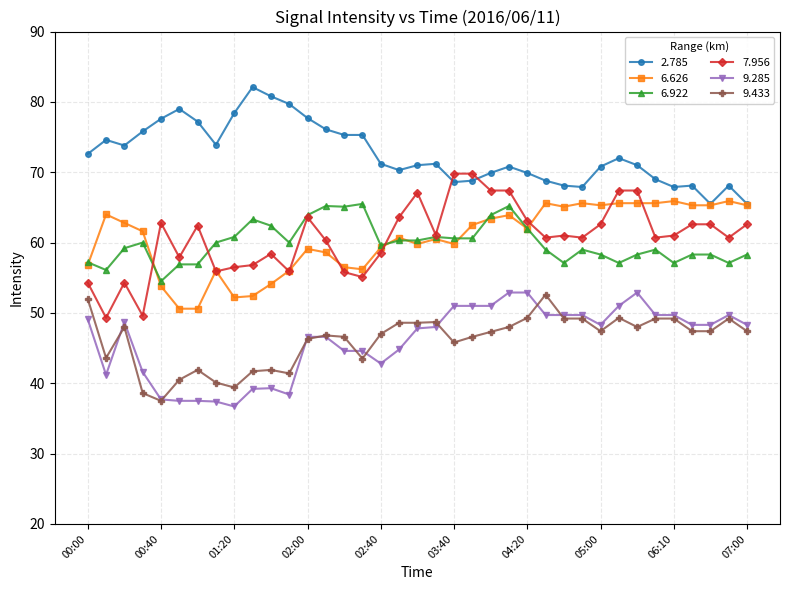

At how many categories does at least one series exceed 49?

37